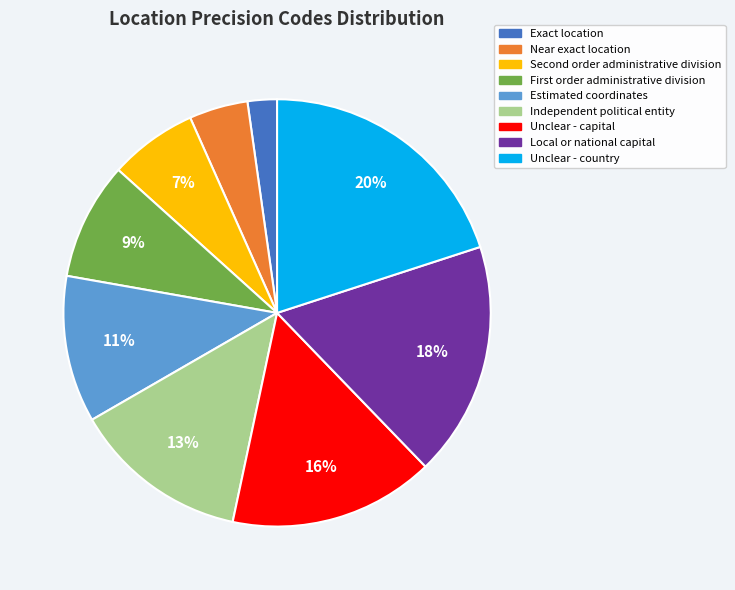

Does Exact location represent more than half of the total?

No